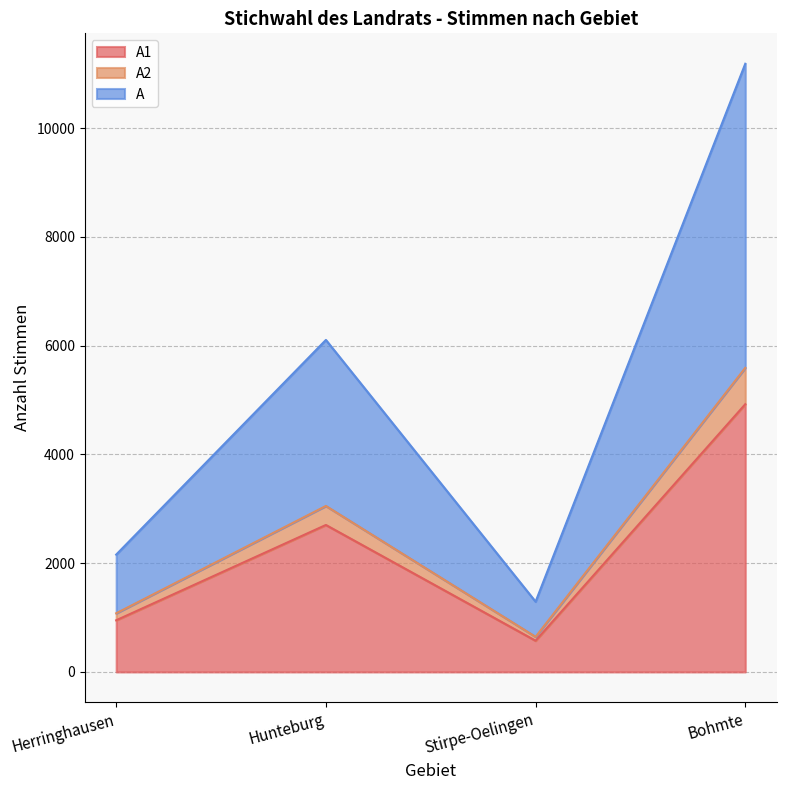

Between Stirpe-Oelingen and Bohmte, which is larger?

Bohmte